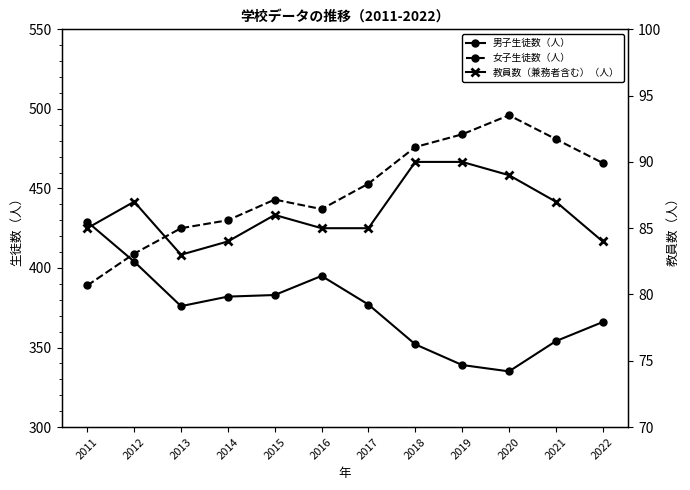

What is the maximum value for 男子生徒数（人）?

429